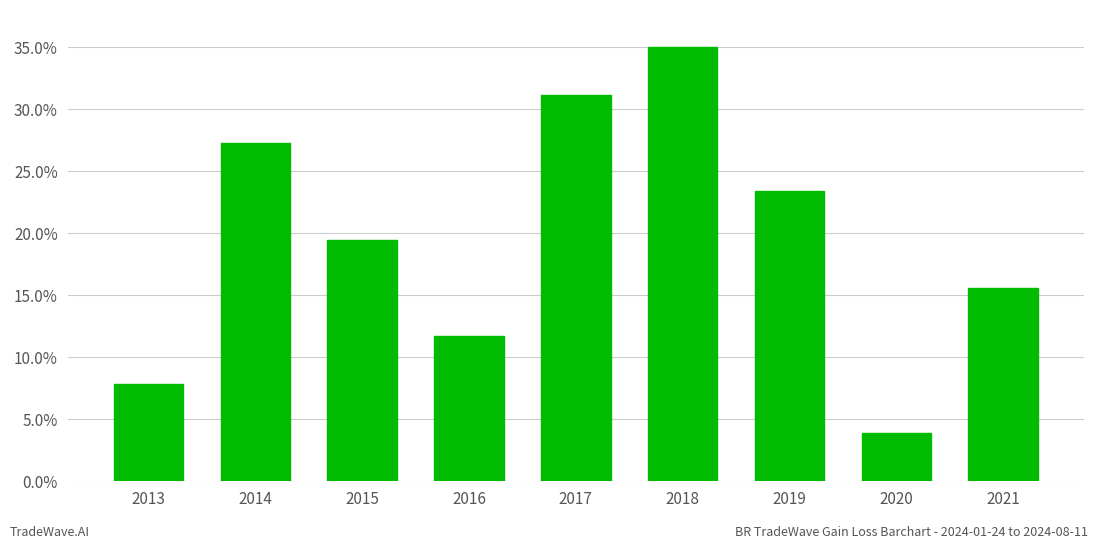

Rank the categories by value from lowest to highest.

2020, 2013, 2016, 2021, 2015, 2019, 2014, 2017, 2018